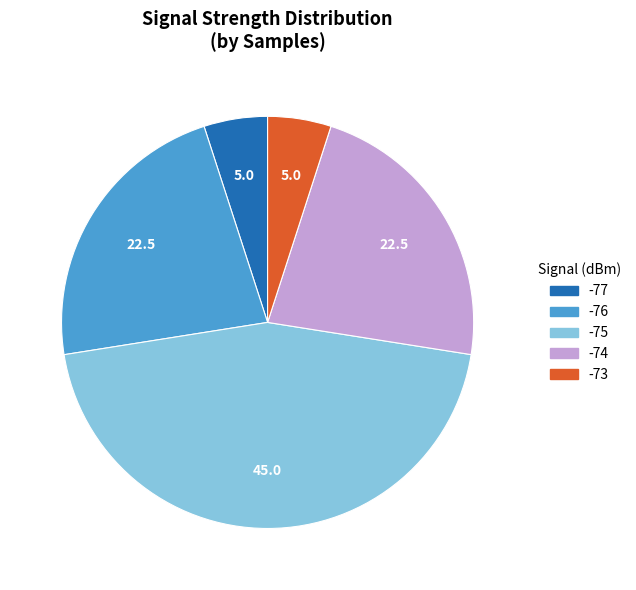

How many slices are in this pie chart?

5